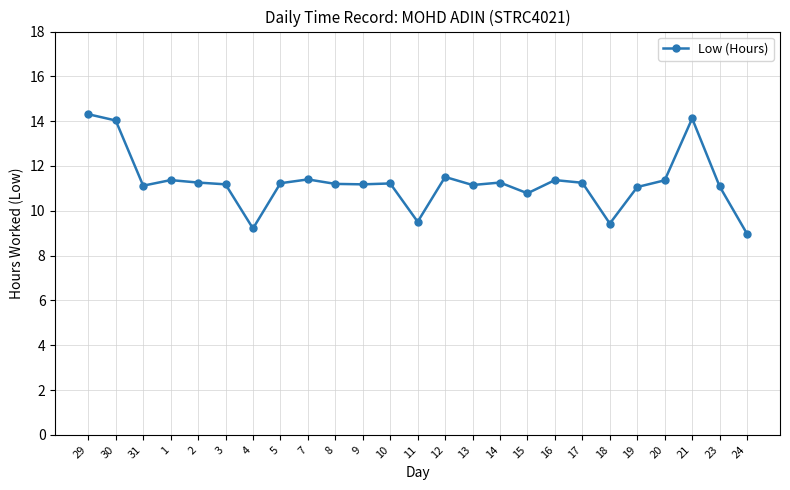

What is the label of the 6th point from the left?

3